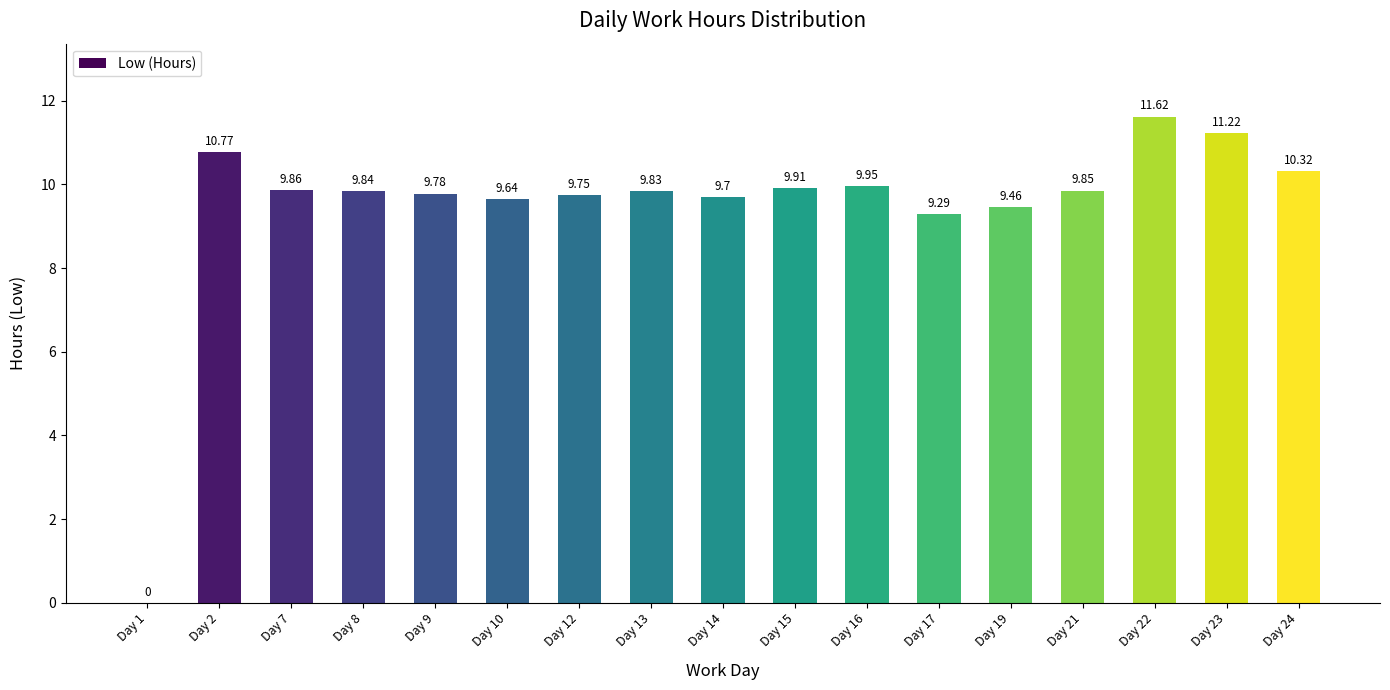

What is the sum of all values?

160.8